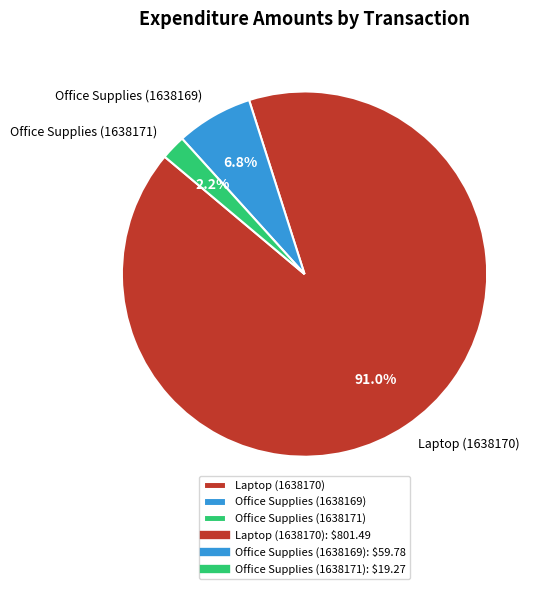

Rank the categories by value from highest to lowest.

Laptop (1638170), Office Supplies (1638169), Office Supplies (1638171)